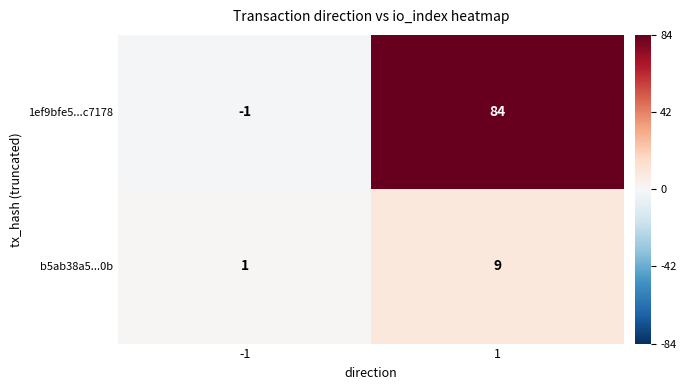

Which series has the widest spread of values?

1ef9bfe5...c7178